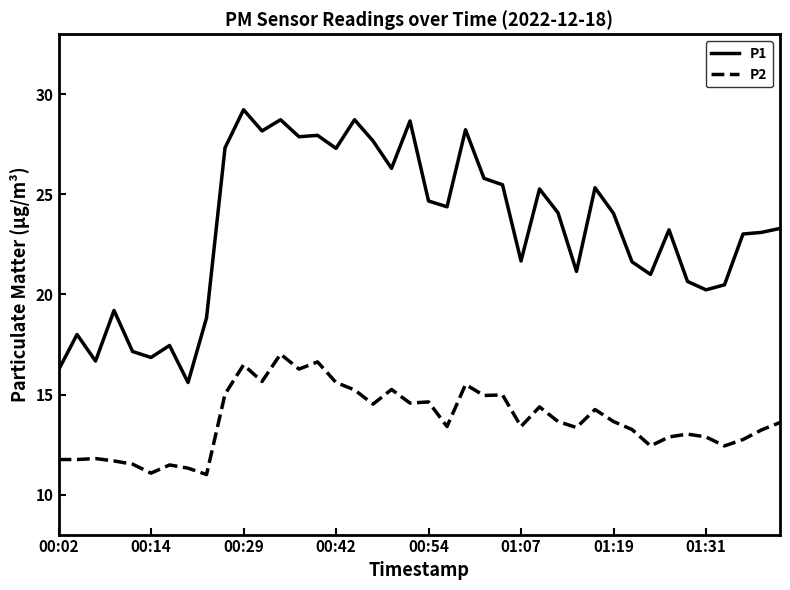

True or false: P2 and P1 intersect in this chart.

False